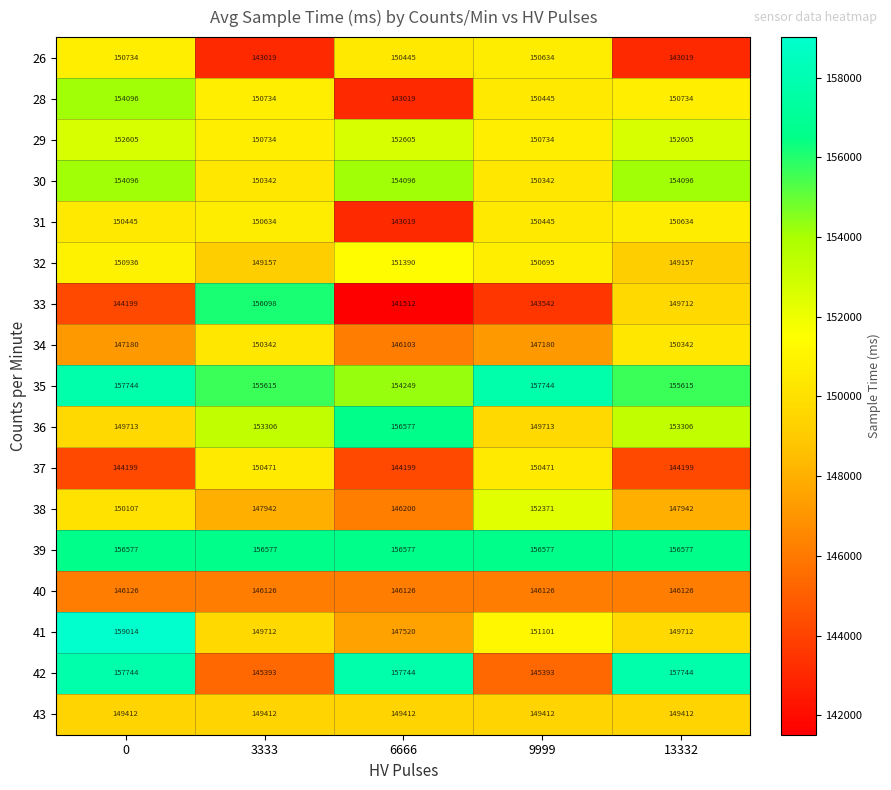

Read the 40 value at 6666.

146126